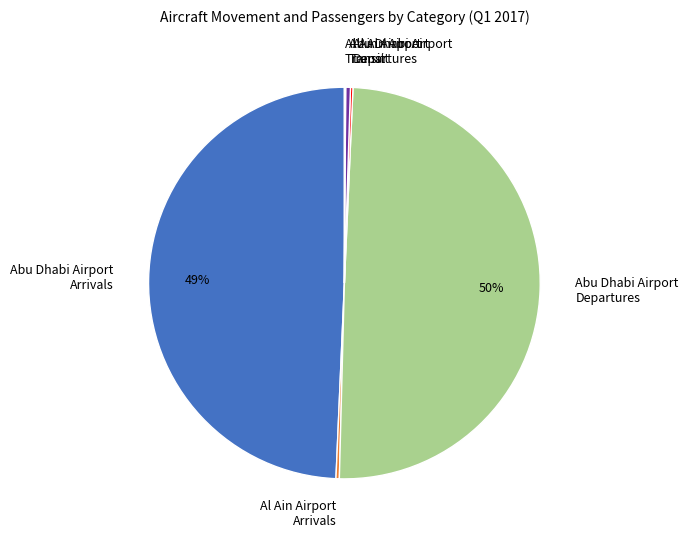

To the nearest percent, what portion does Abu Dhabi Airport Arrivals represent?

49%